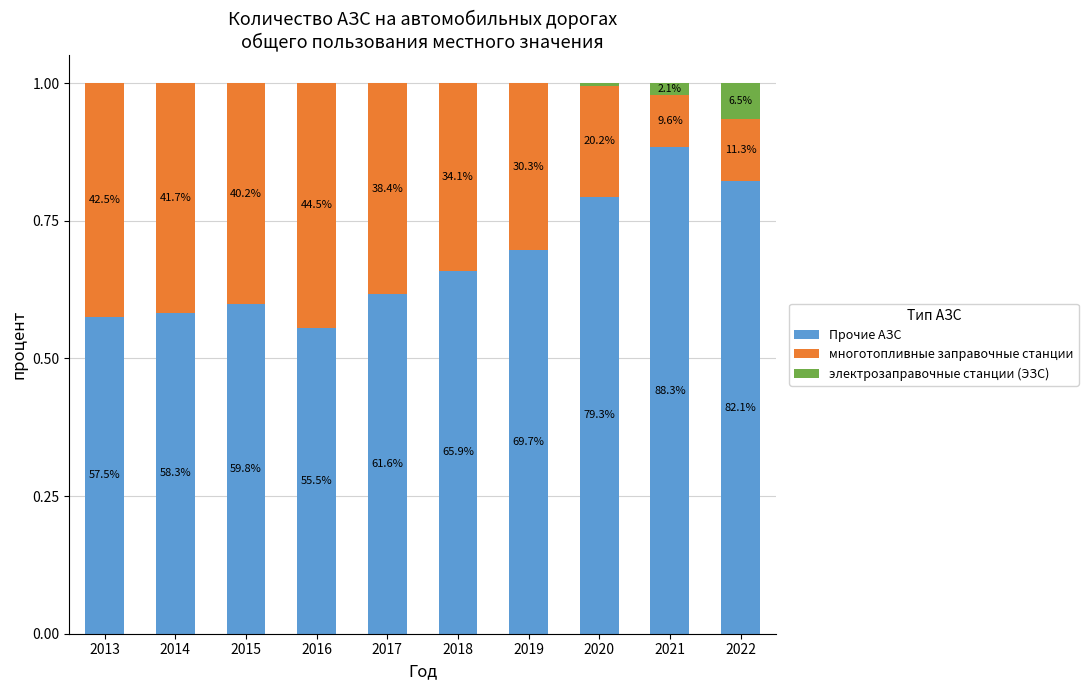

Does the chart contain stacked bars?

Yes